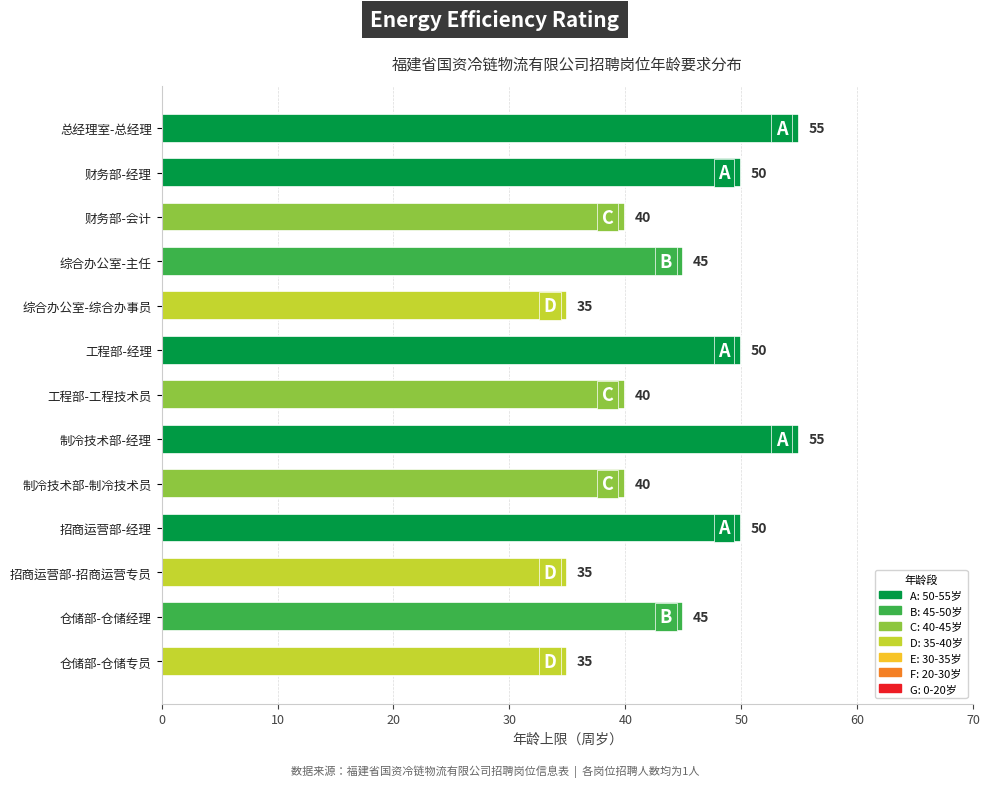

What is the maximum value shown in the chart?

55